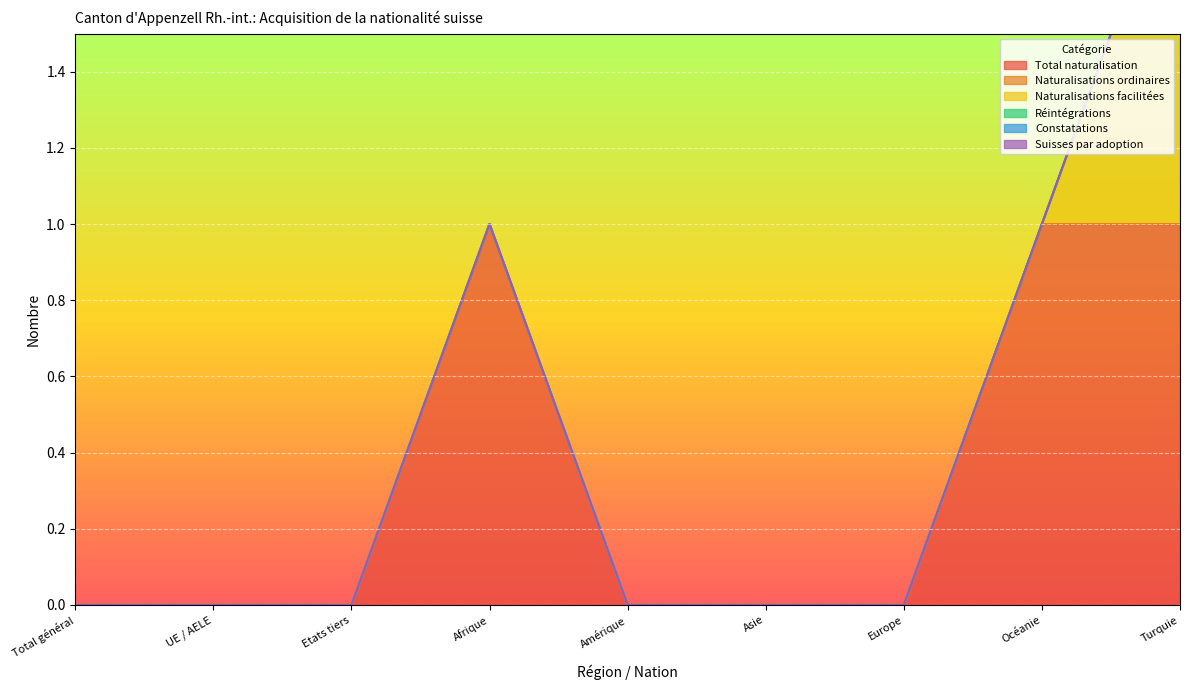

Between Europe and UE / AELE, which is larger?

Europe